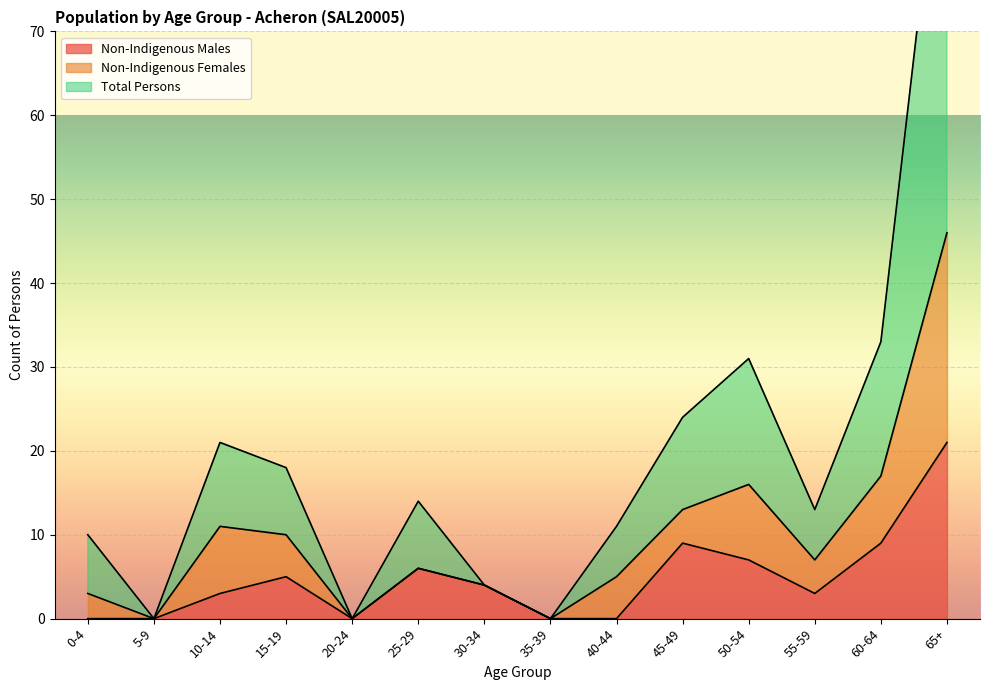

Is the value of Non-Indigenous Males at 20-24 greater than the value of Total Persons at 65+?

No